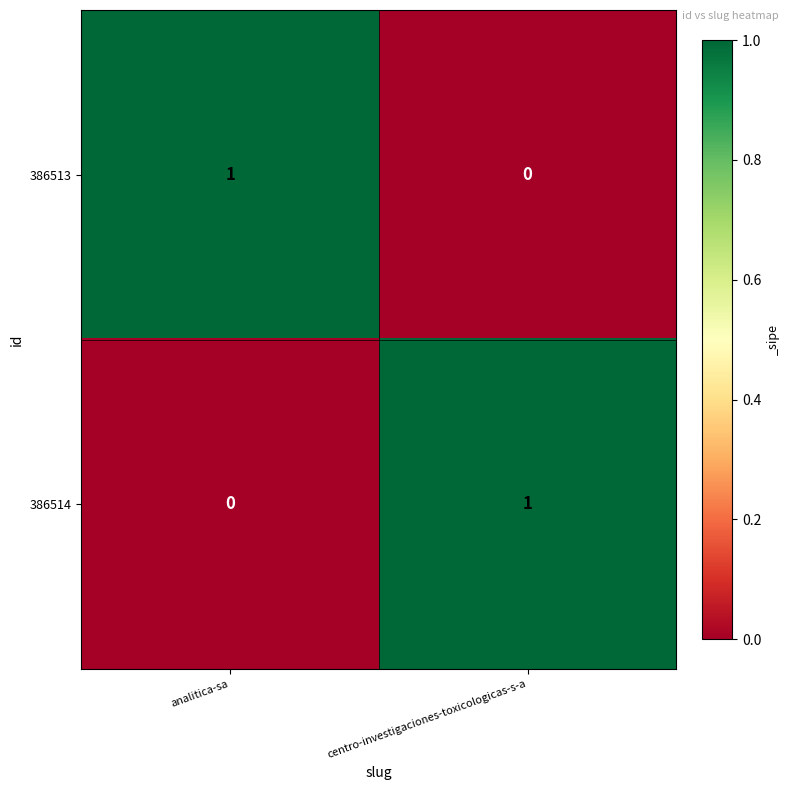

Is the value of 386514 at centro-investigaciones-toxicologicas-s-a greater than the value of 386513 at centro-investigaciones-toxicologicas-s-a?

Yes